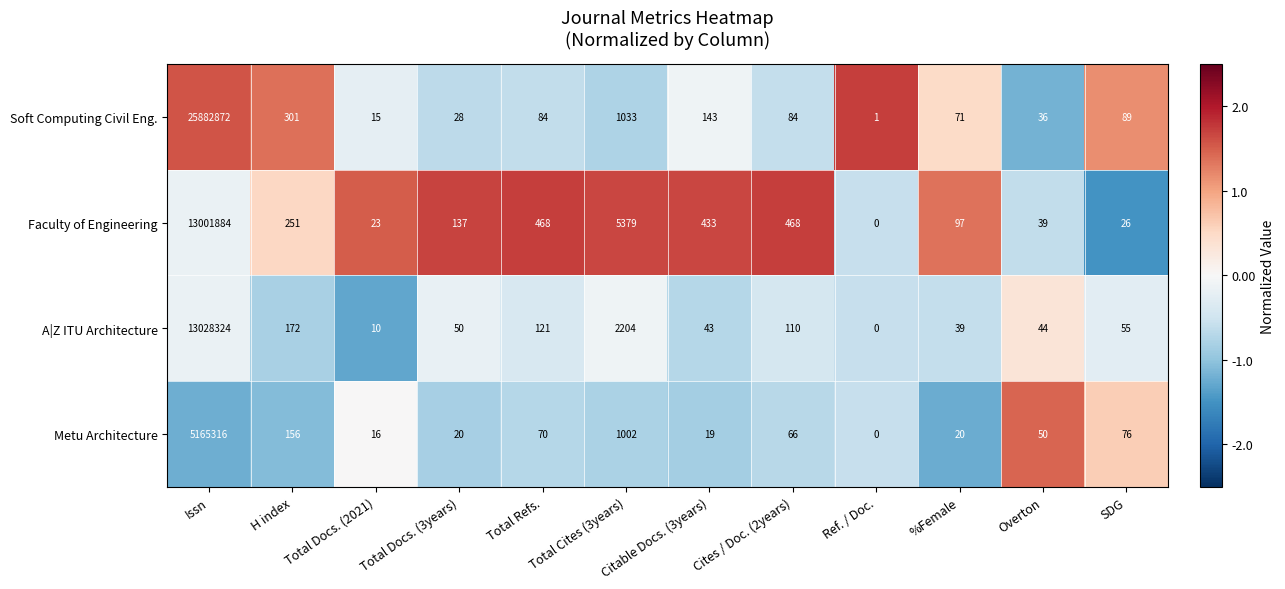

Which series changed the most between Total Refs. and Overton?

Faculty of Engineering